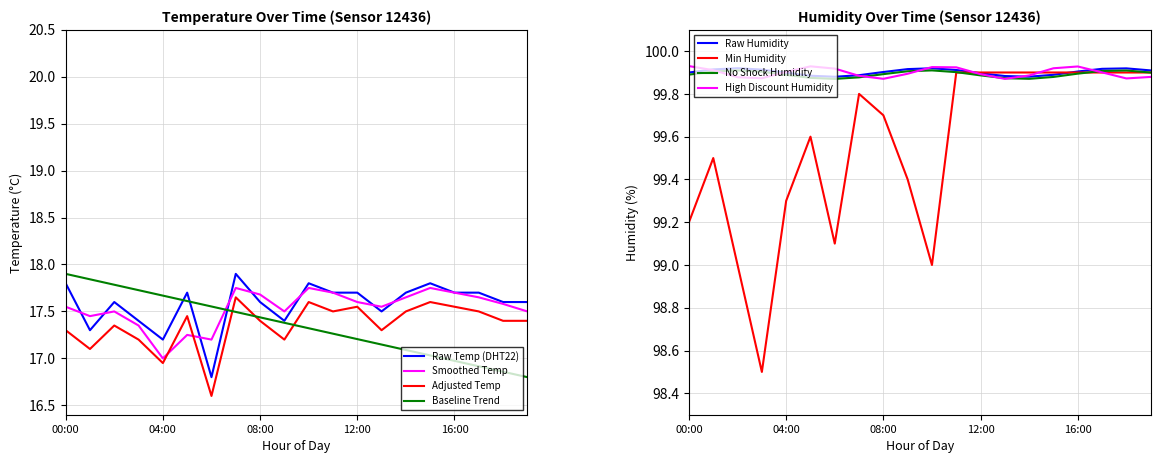

Where is the first local maximum for temp_adjusted?

02:00